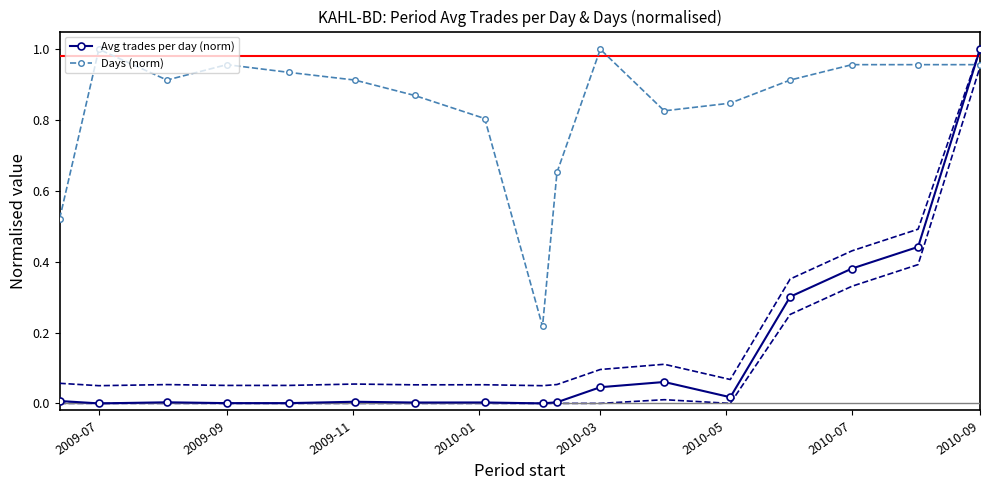

True or false: Avg trades per day (norm) and Days (norm) intersect in this chart.

True